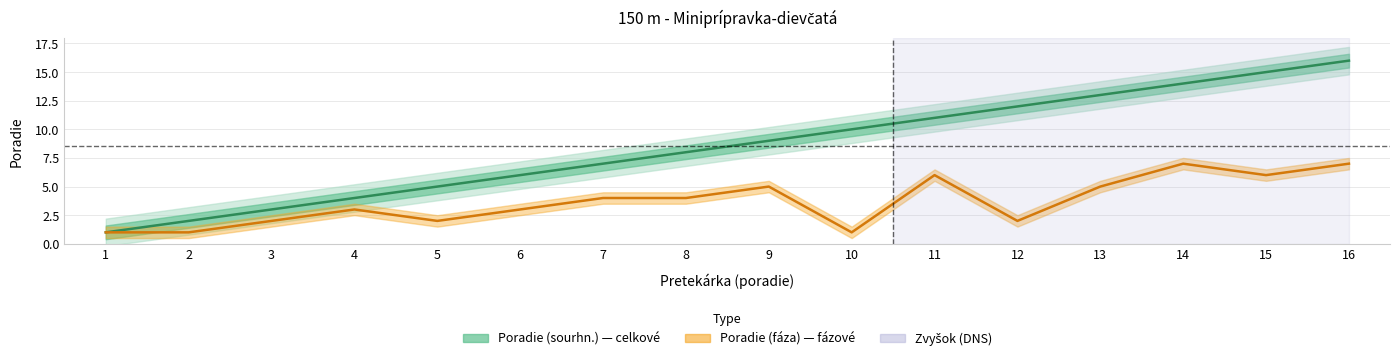

Rank the categories by Poradie (sourhn.) value from lowest to highest.

1, 2, 3, 4, 5, 6, 7, 8, 9, 10, 11, 12, 13, 14, 15, 16